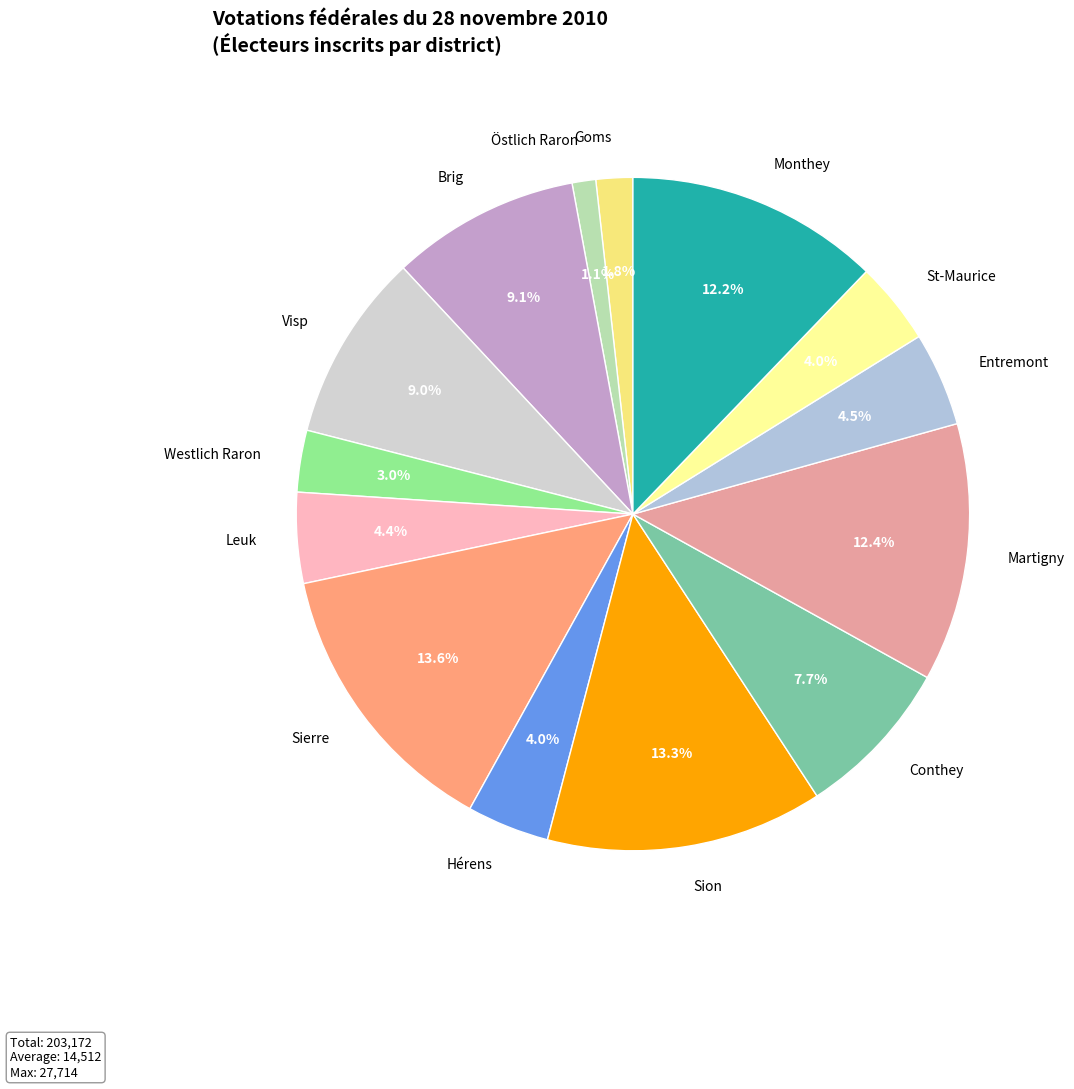

Does any single category account for the majority?

No